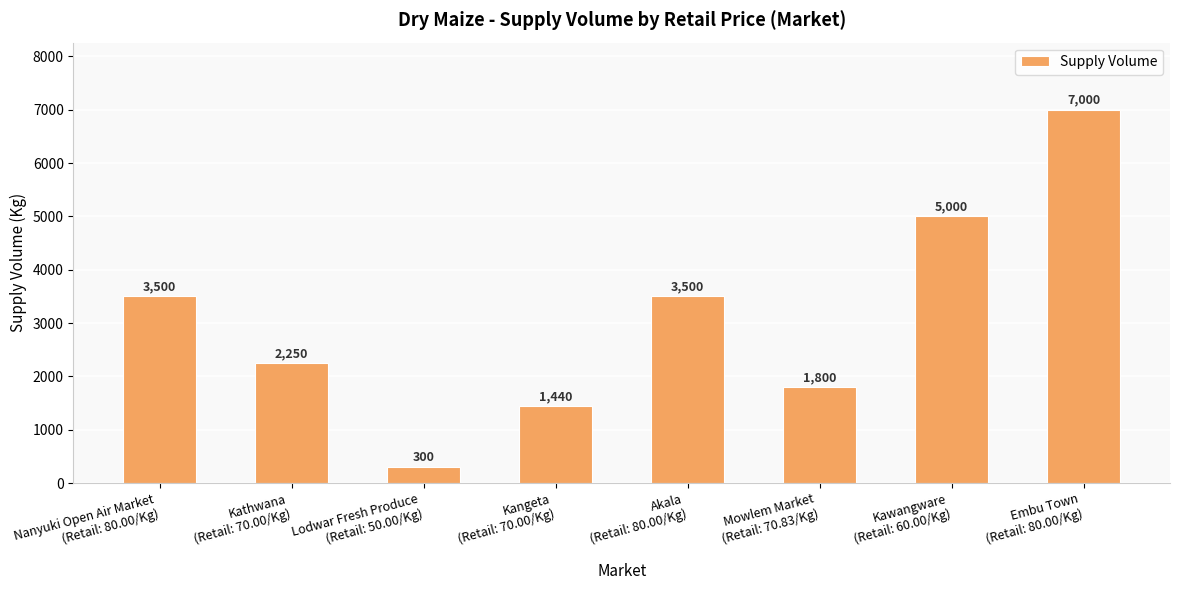

What is the change in value from Kangeta
(Retail: 70.00/Kg) to Mowlem Market
(Retail: 70.83/Kg)?

+360